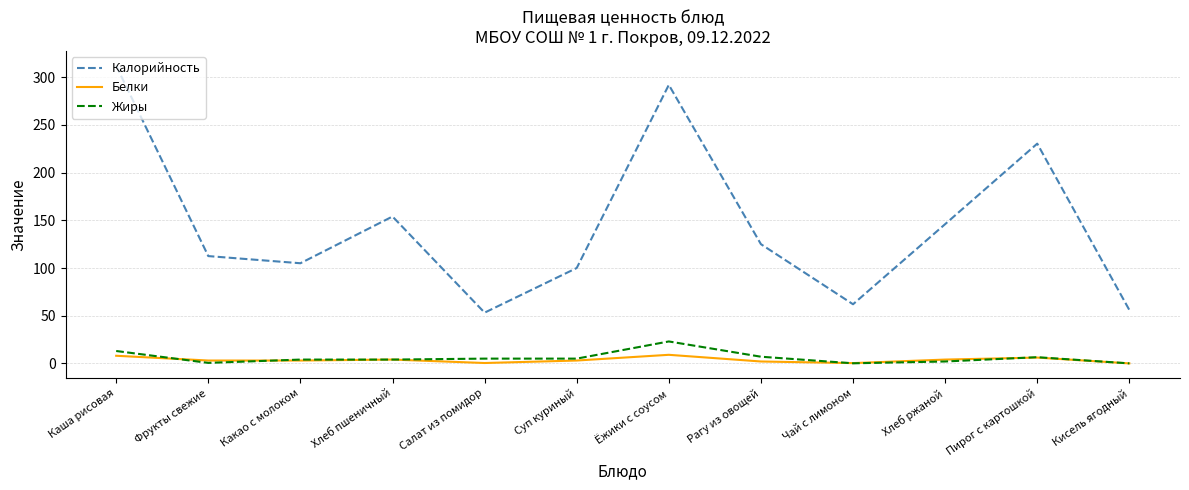

Is it true that Калорийность equals 85.8 at Рагу из овощей?

False